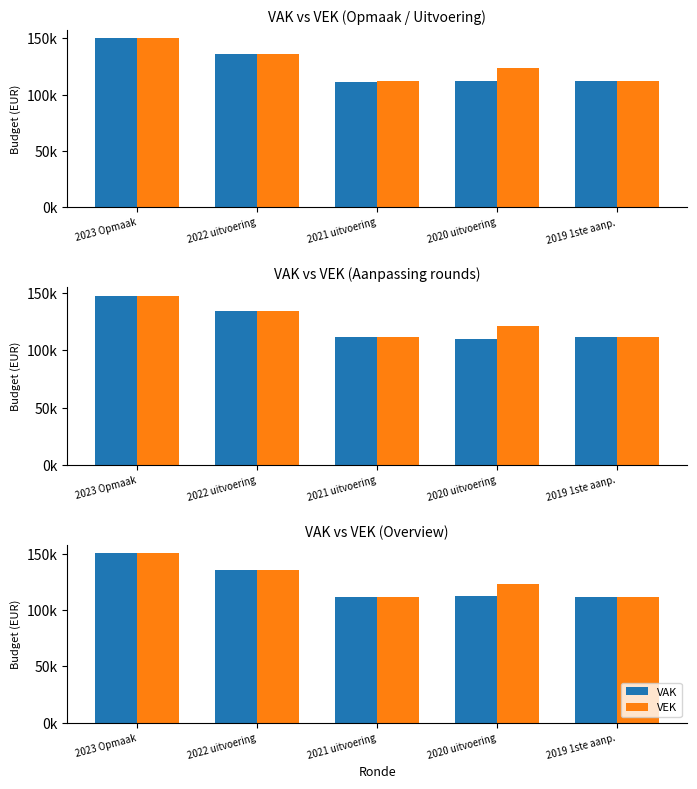

At which label is VEK closest to 131035?

2022 uitvoering